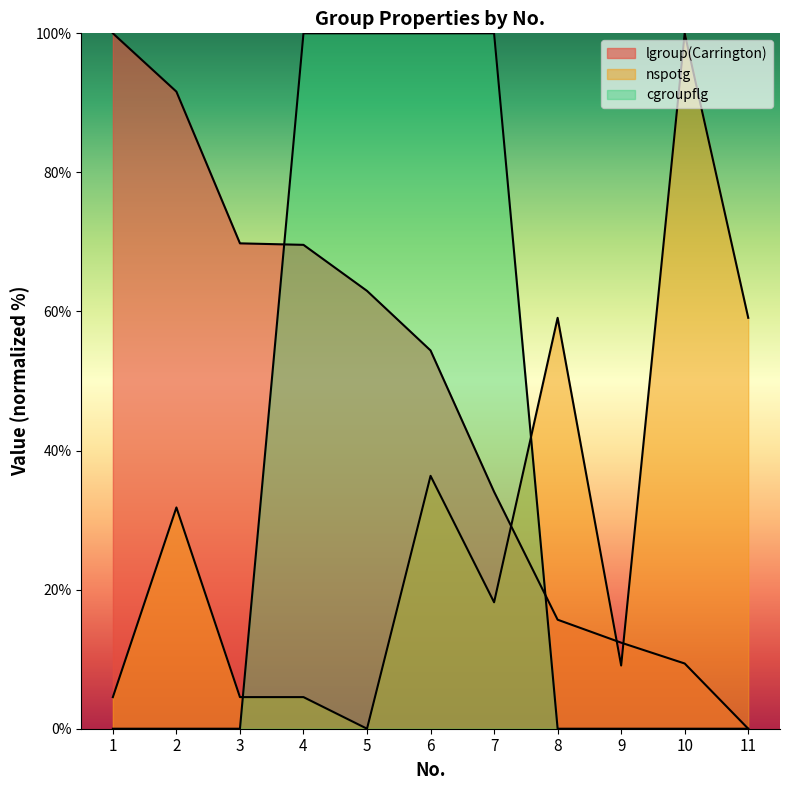

In nspotg, how many points are lower than both neighbors (excluding endpoints)?

3